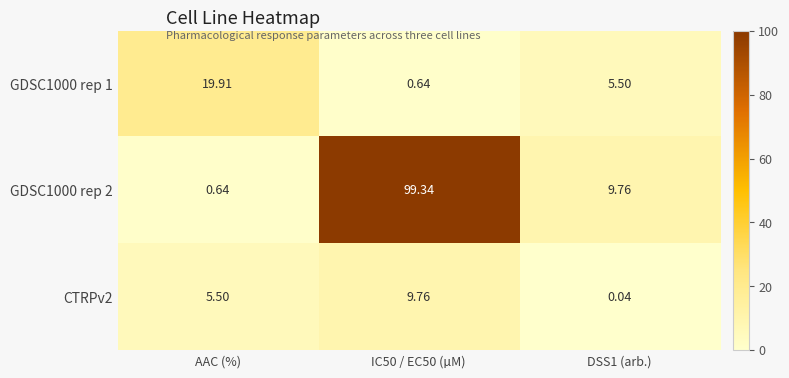

At which label does GDSC1000 rep 1 first exceed 5?

AAC (%)